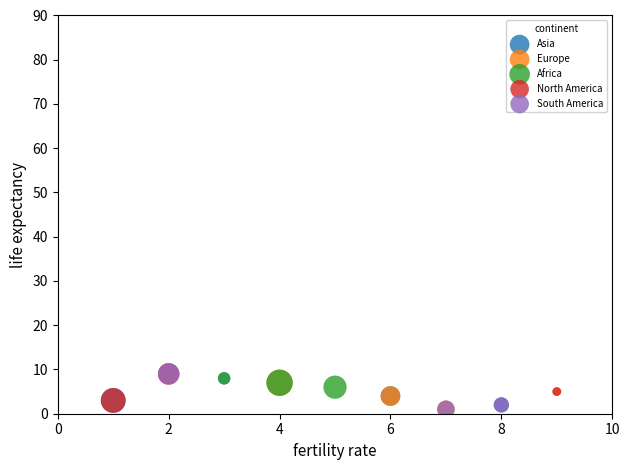

What are all the series names shown in the legend?

Asia, Europe, Africa, North America, South America